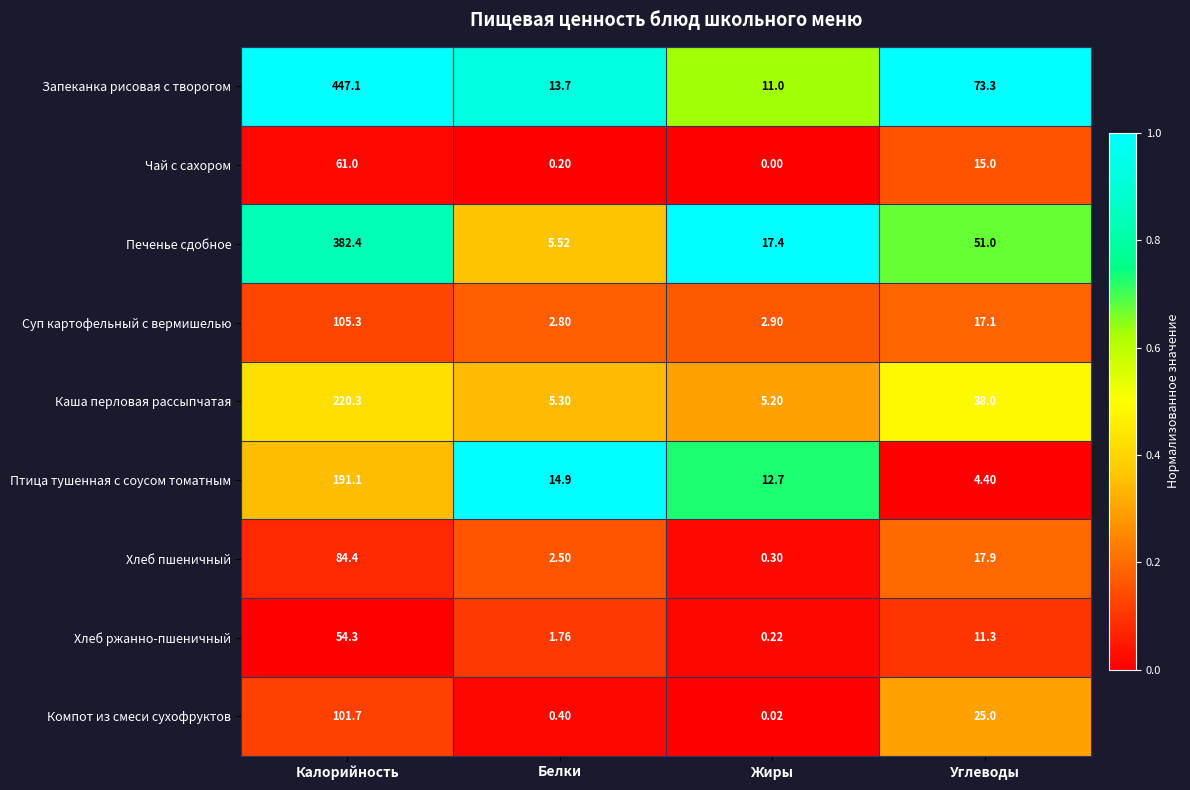

Which category has the lowest value in the Запеканка рисовая с творогом series?

Жиры